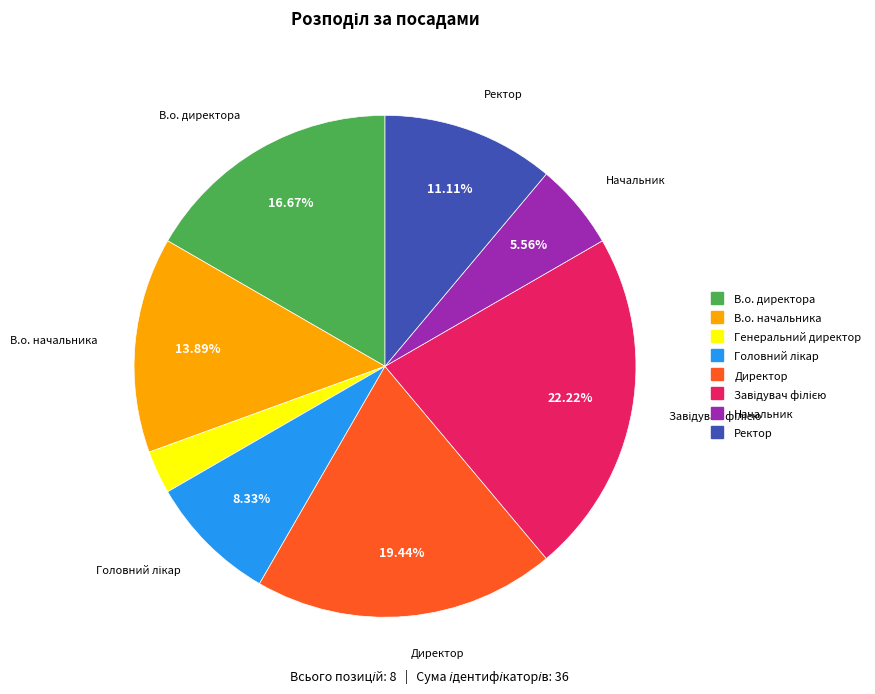

Which slice is the smallest?

Генеральний директор